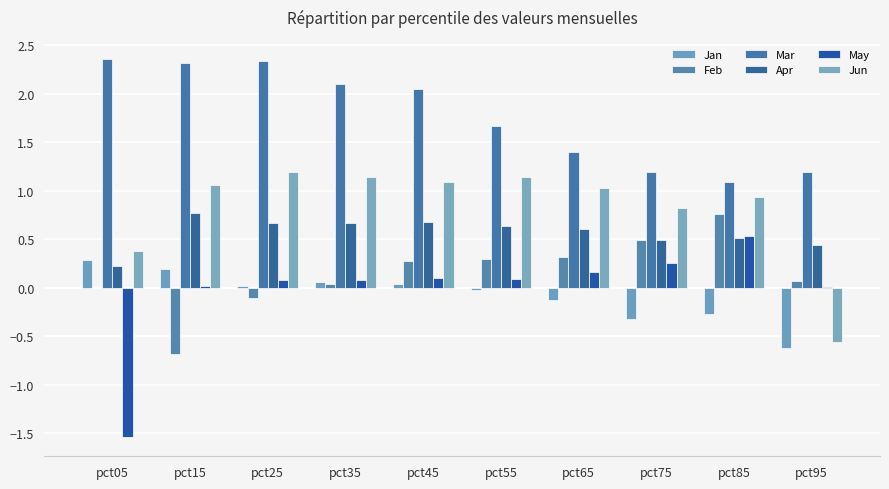

How many groups of bars are there?

10